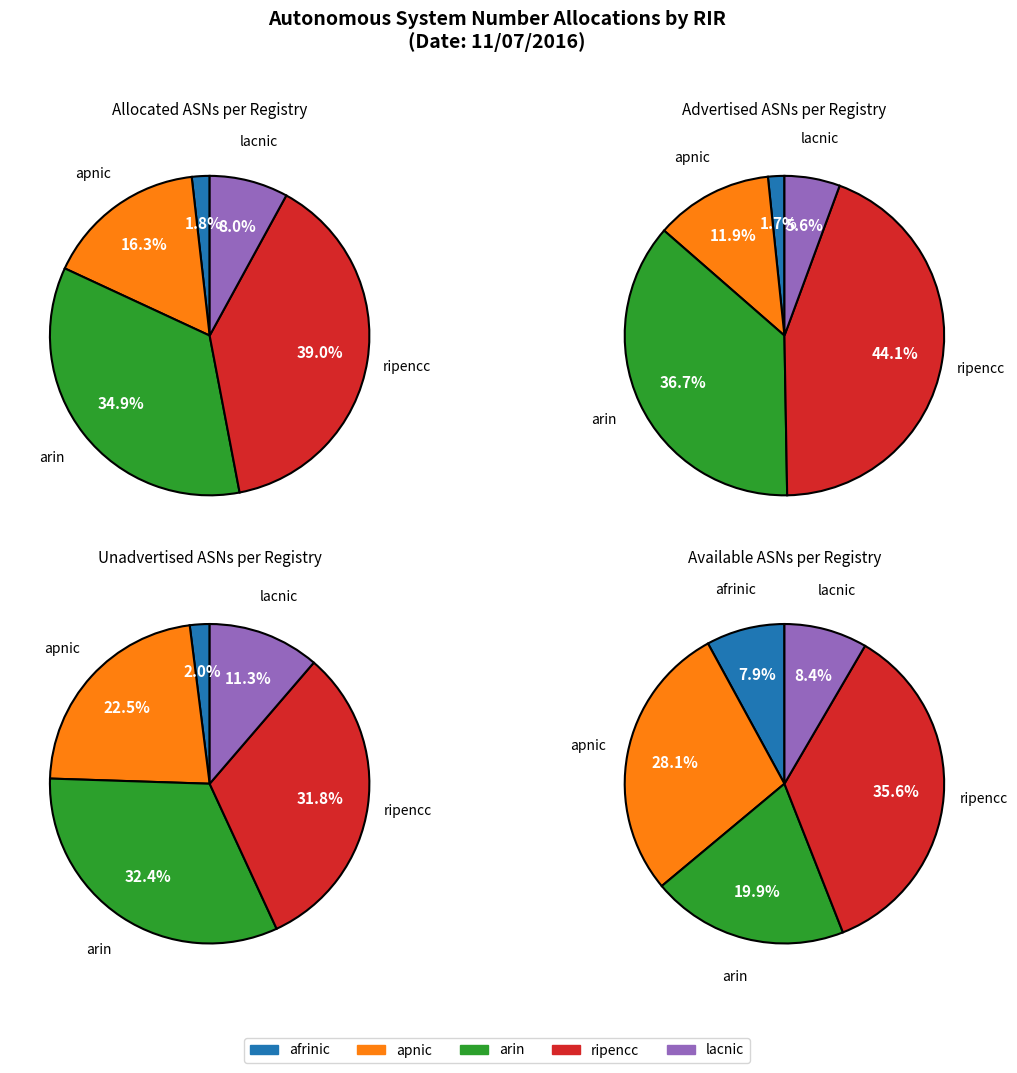

How many slices are in this pie chart?

5